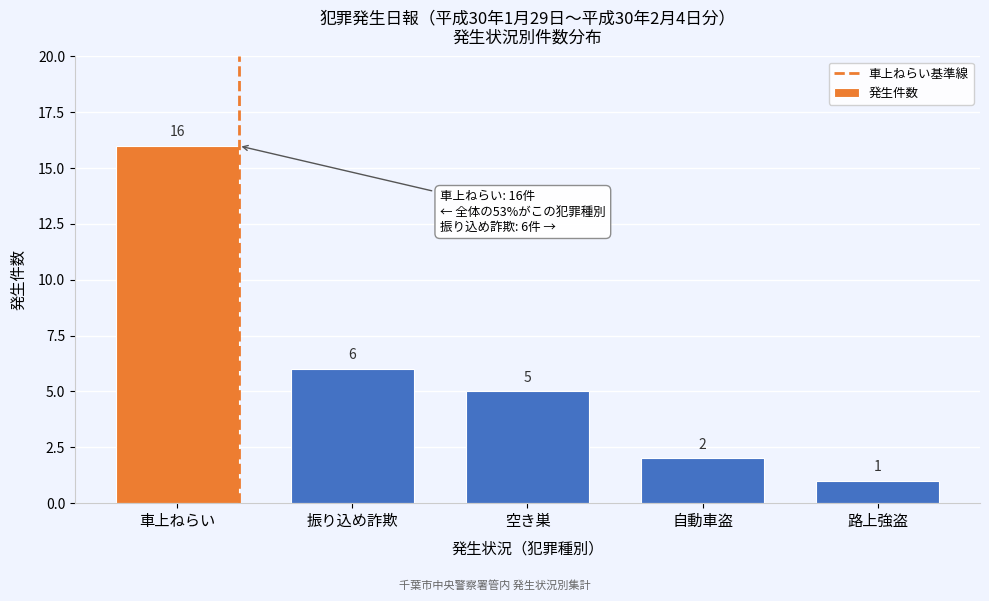

Reading right to left, what are all the values shown in this chart?

路上強盗=1	自動車盗=2	空き巣=5	振り込め詐欺=6	車上ねらい=16